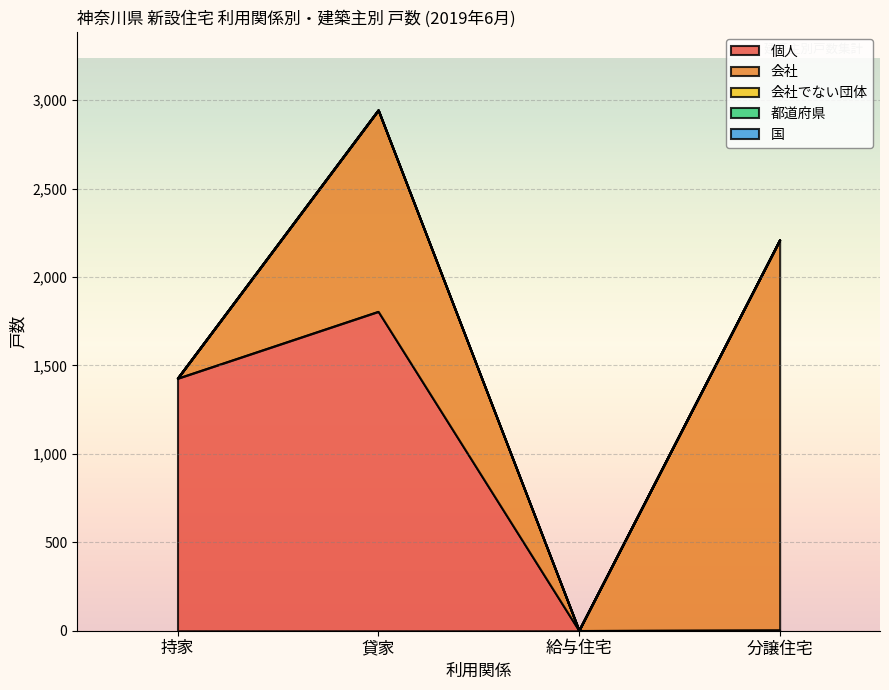

Reading left to right, what are all the values shown in this chart?

個人: 持家=1427	貸家=1805	給与住宅=1	分譲住宅=4
会社: 持家=0	貸家=1138	給与住宅=1	分譲住宅=2205
会社でない団体: 持家=0	貸家=1	給与住宅=0	分譲住宅=0
都道府県: 持家=0	貸家=0	給与住宅=0	分譲住宅=0
国: 持家=0	貸家=0	給与住宅=0	分譲住宅=0